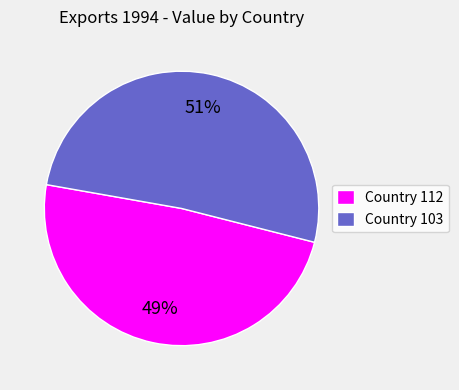

Rank the categories by value from lowest to highest.

Country 112, Country 103